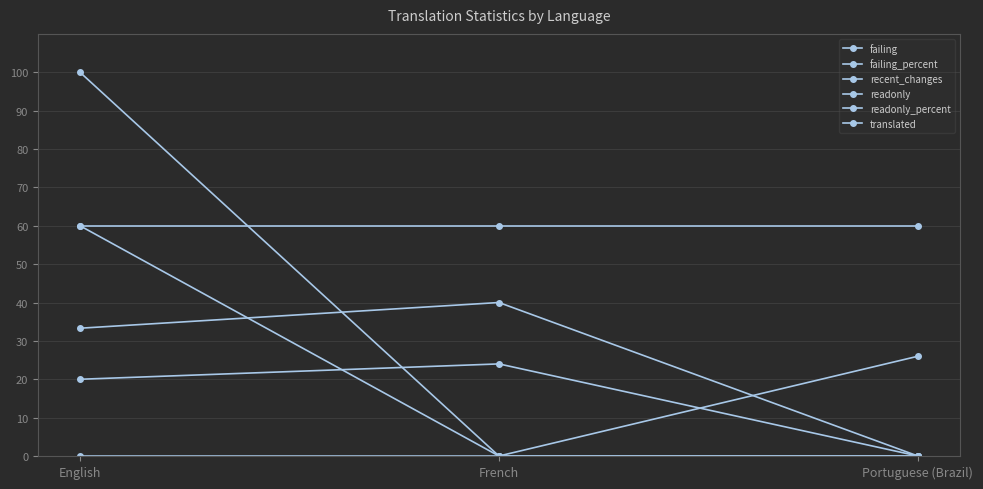

Which series changed the most between English and Portuguese (Brazil)?

readonly_percent